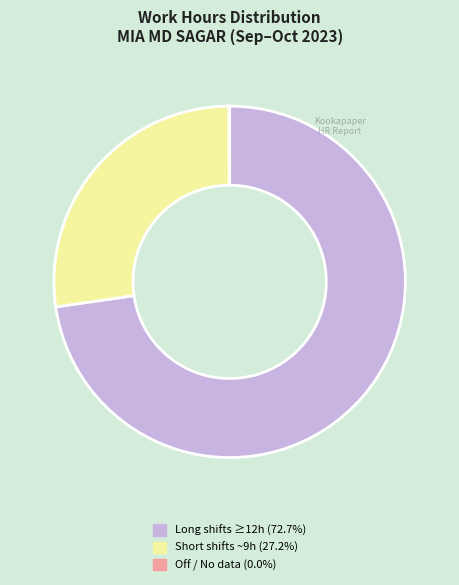

Is there a majority slice in this chart?

Yes